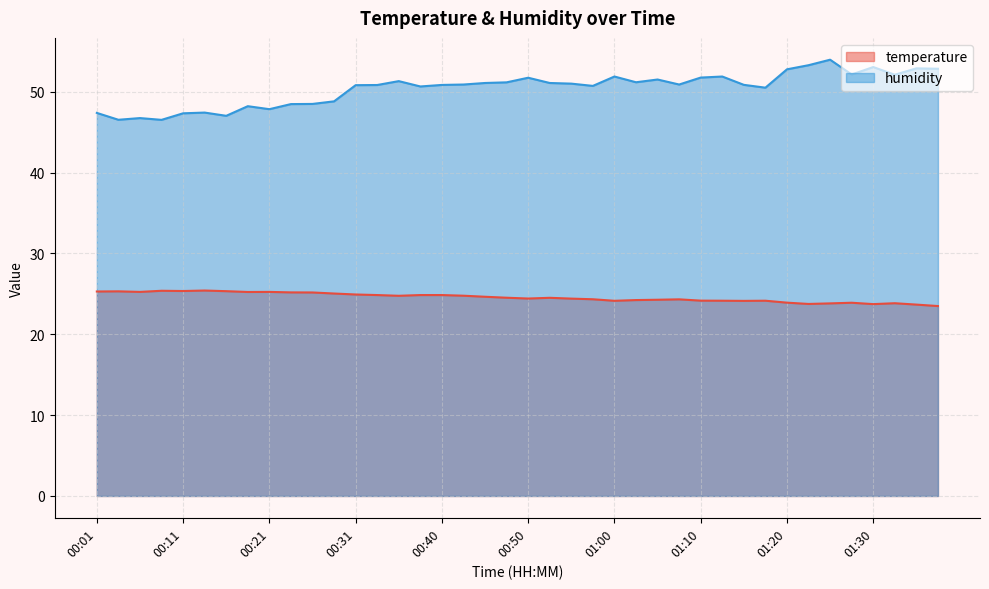

Rank the series at 00:31 from lowest to highest value.

temperature, humidity